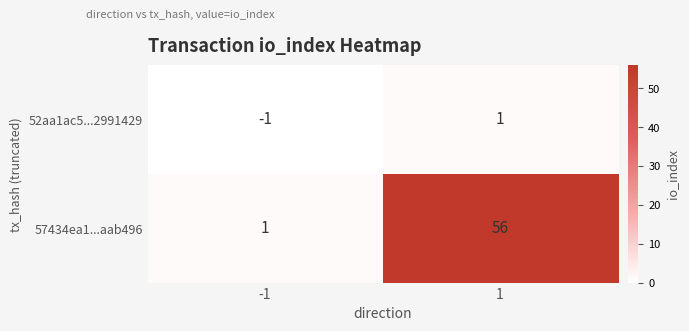

Reading left to right, what are all the values shown in this chart?

52aa1ac5...2991429: -1=-1	1=1
57434ea1...aab496: -1=1	1=56